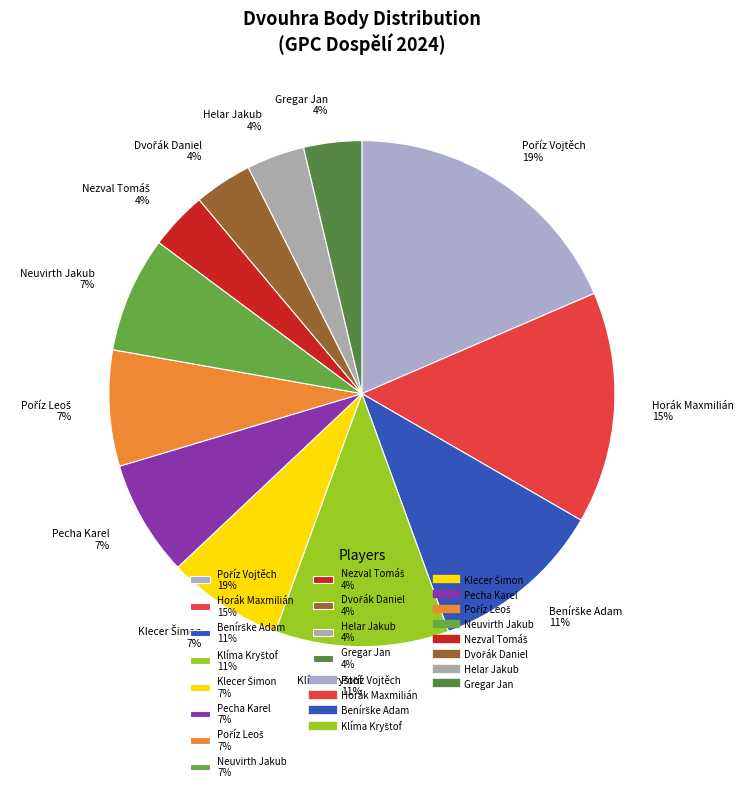

What percentage is the Pecha Karel 7% slice, to the nearest percent?

7%